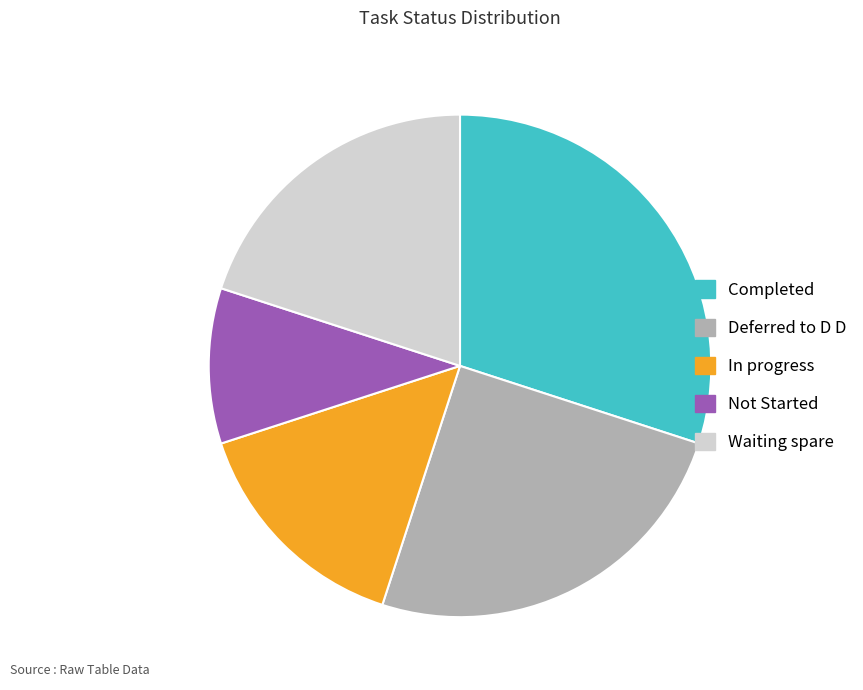

Count the number of slices in the pie.

5